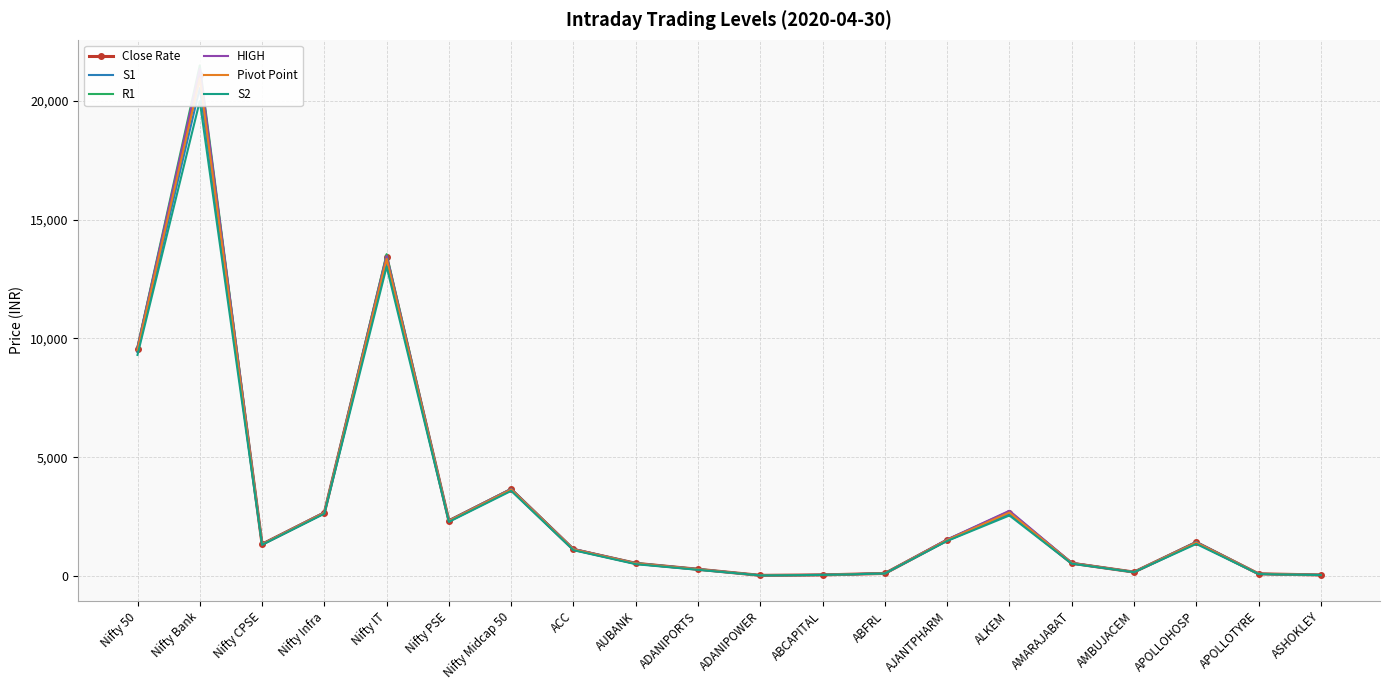

How many lines are shown in the chart?

6